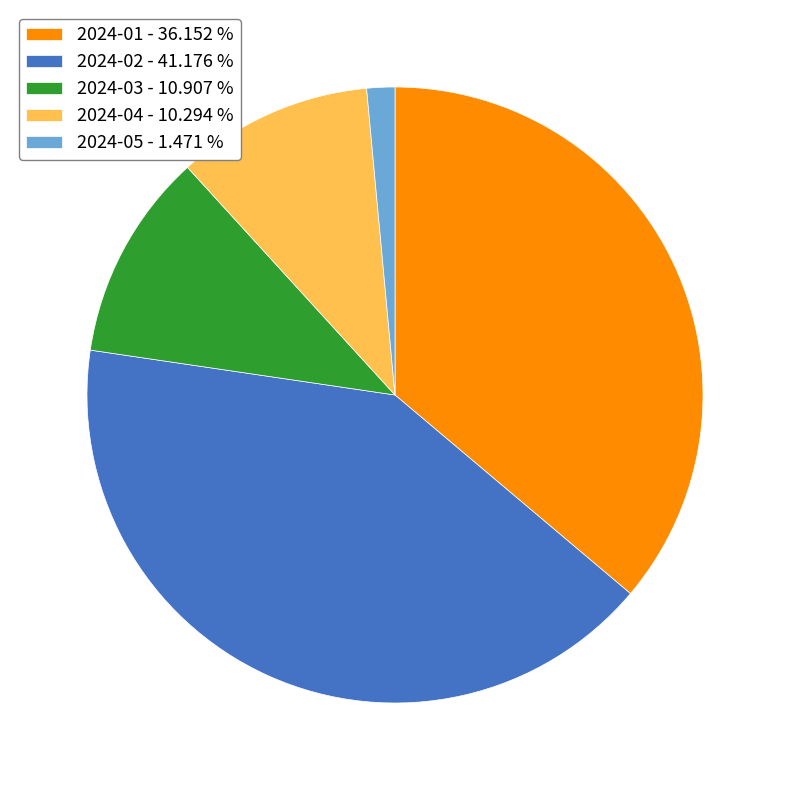

Is it true that 2024-05 is 1% of the pie?

True